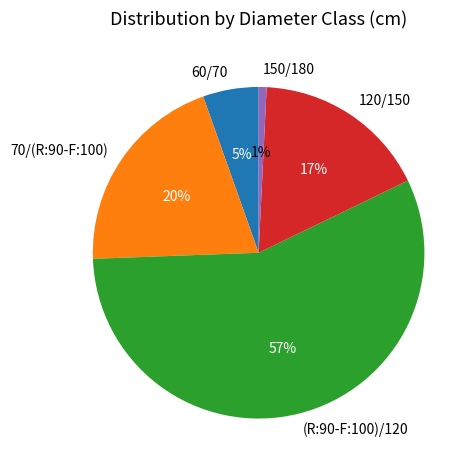

What percentage is the 150/180 slice, to the nearest percent?

1%